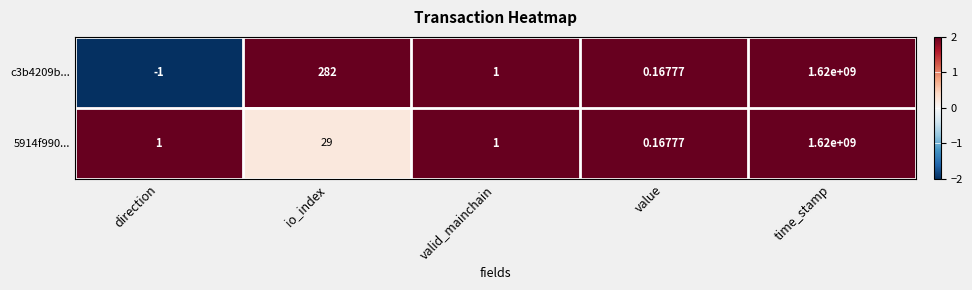

Which series has the widest spread of values?

c3b4209b...